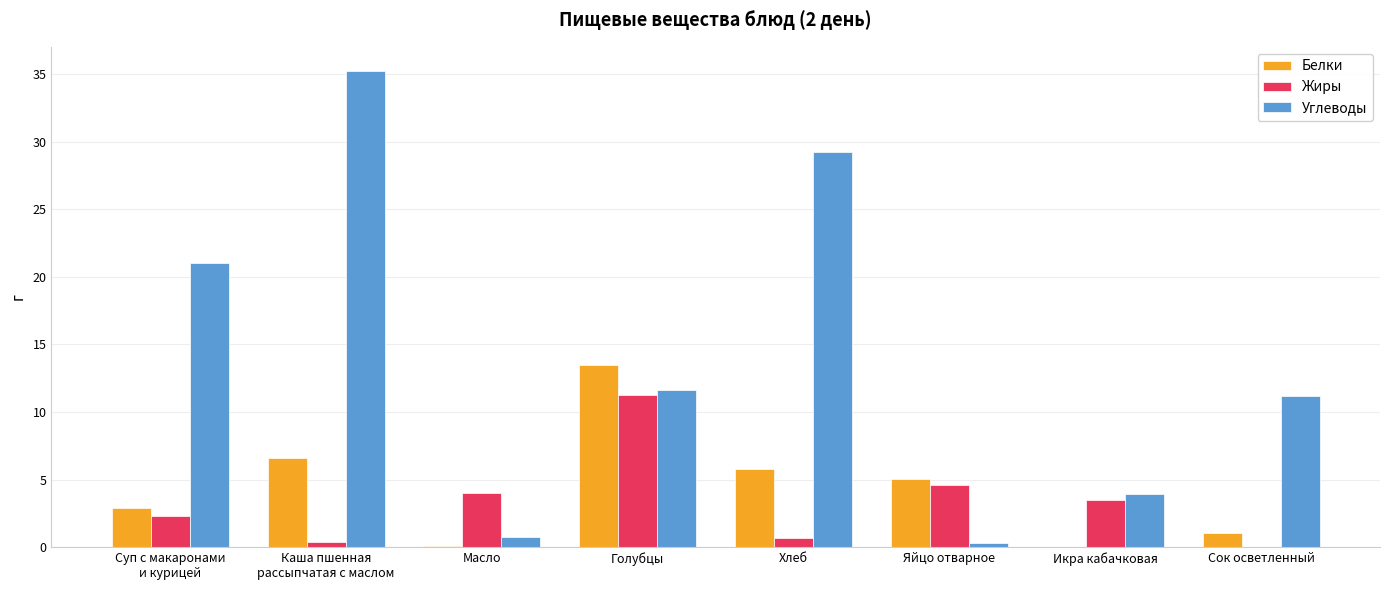

Which series has the widest spread of values?

Углеводы